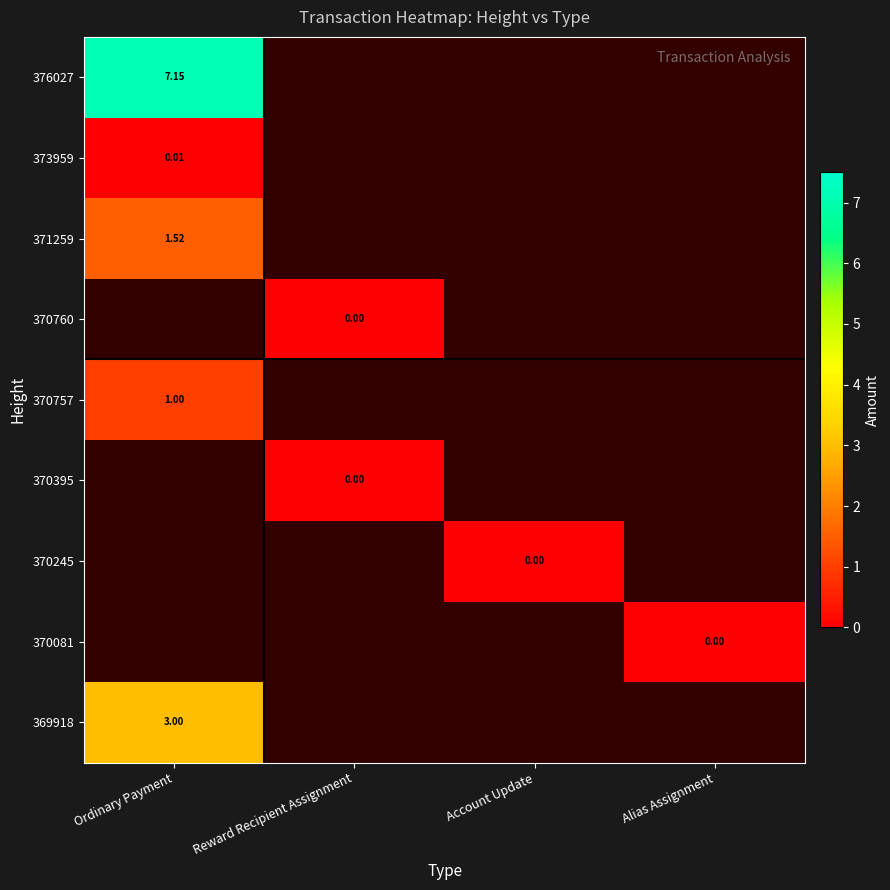

How many positive values does the 370757 series have?

1